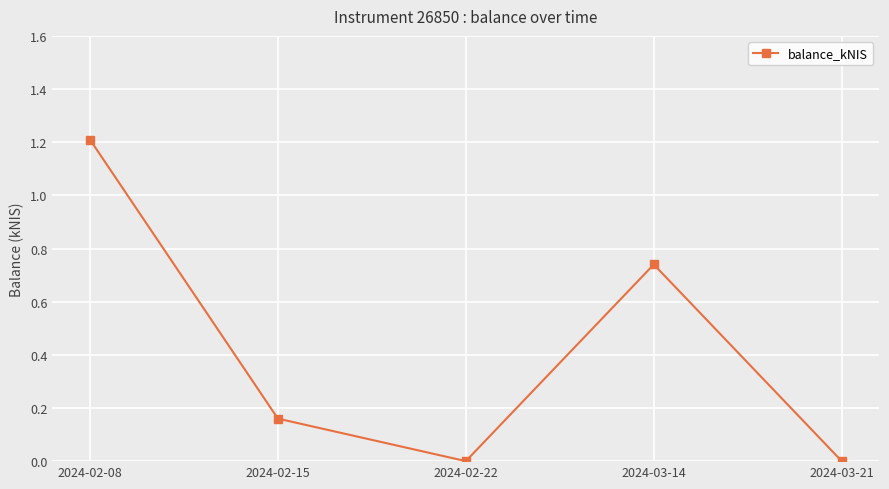

The chart shows a value of 0.0 at 2024-03-21. True or false?

True